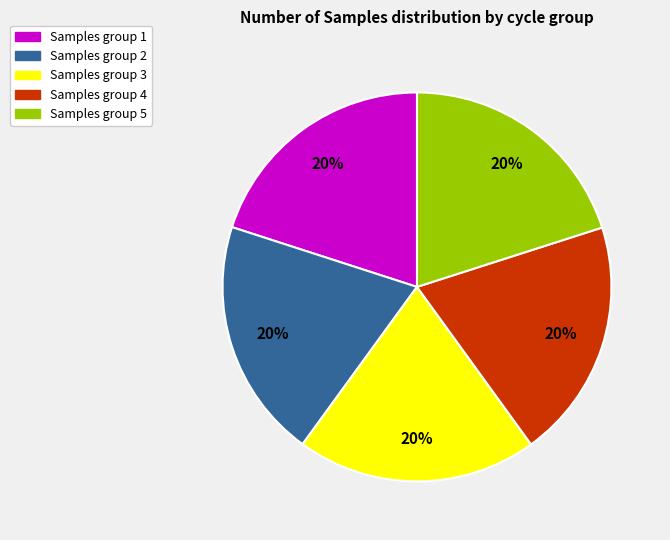

To the nearest percent, what is the average slice percentage?

20%